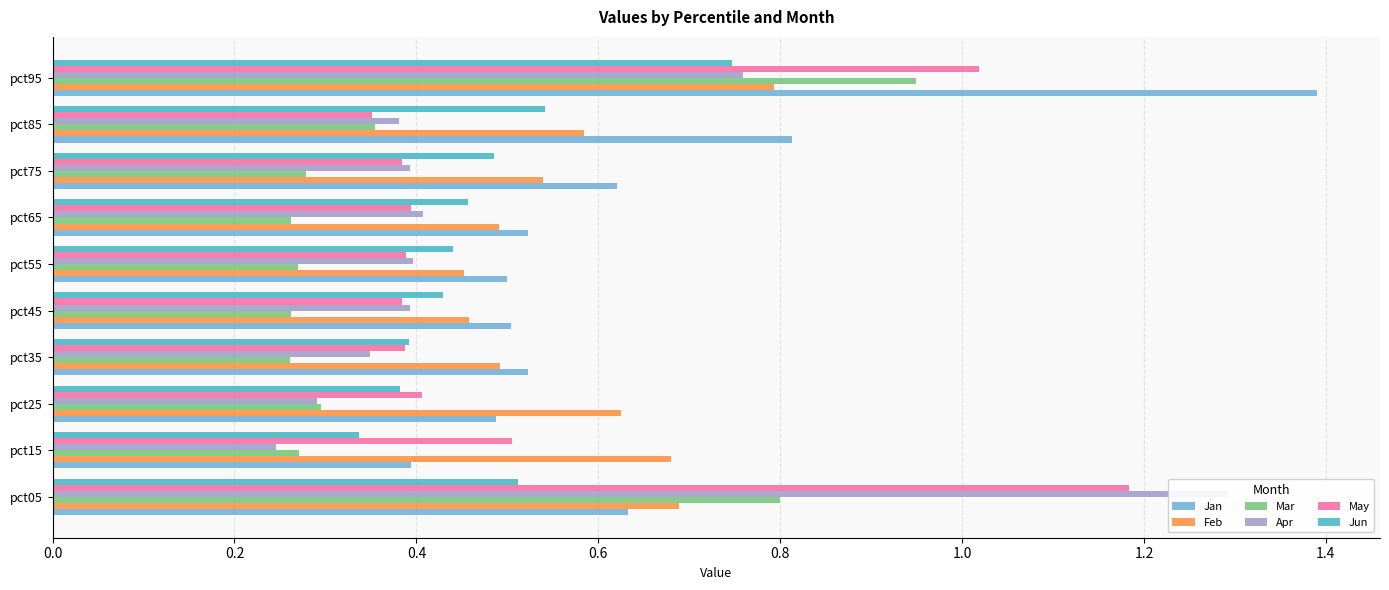

Rank the series at pct95 from lowest to highest value.

Jun, Apr, Feb, Mar, May, Jan